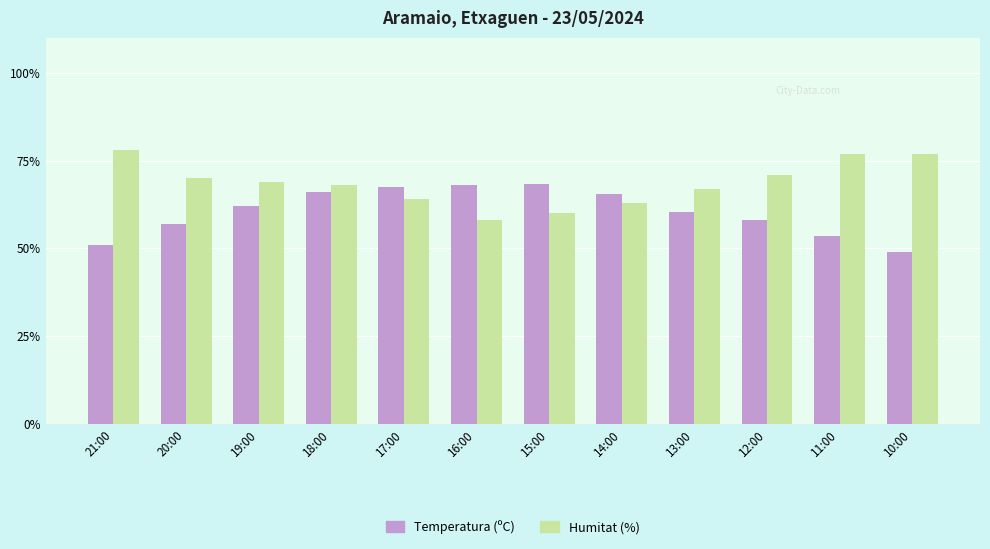

What is the value of the Temperatura (ºC) bar at the 3rd from the left?

62.0